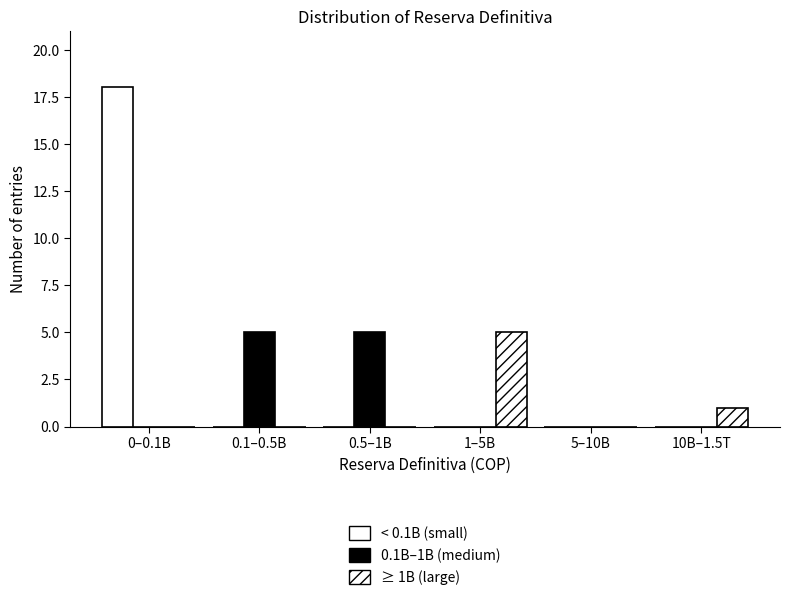

Are the bars horizontal?

No